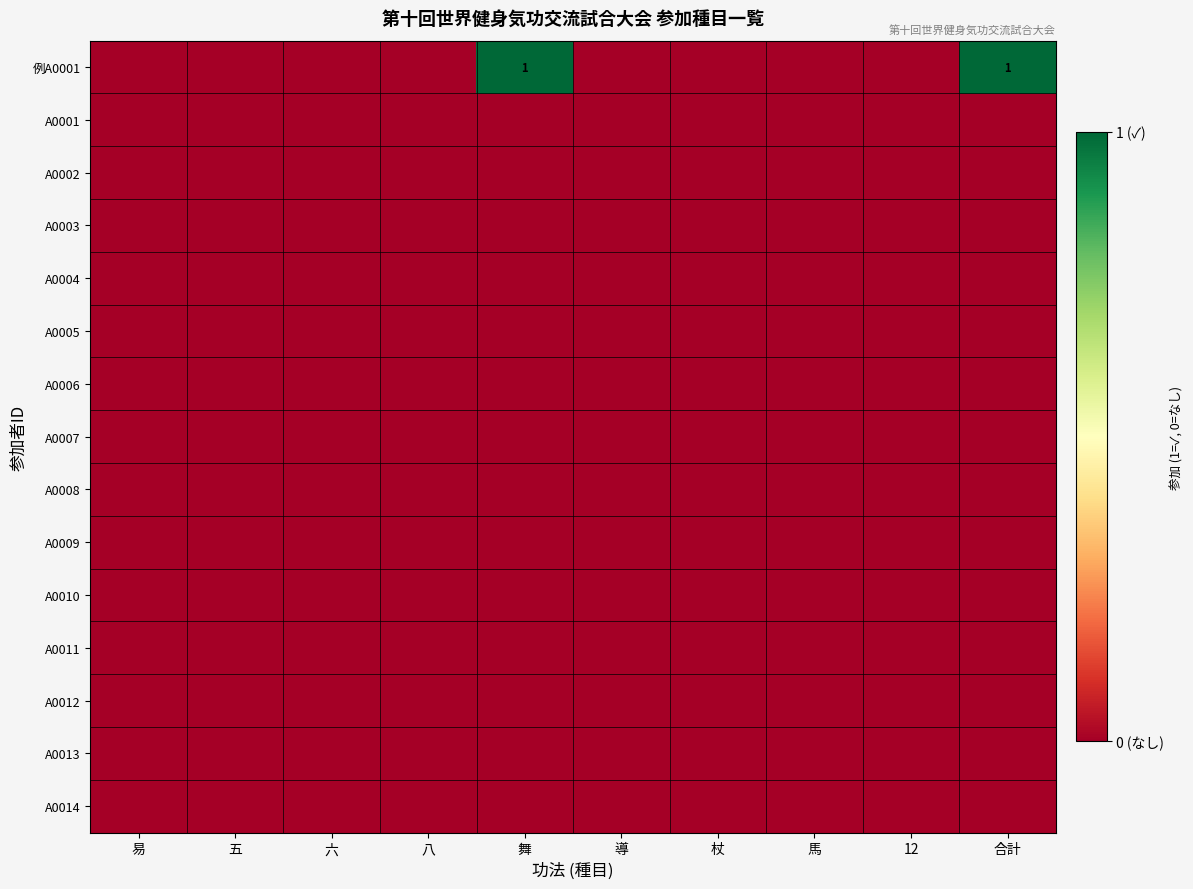

Which series has the largest total across all categories?

例A0001